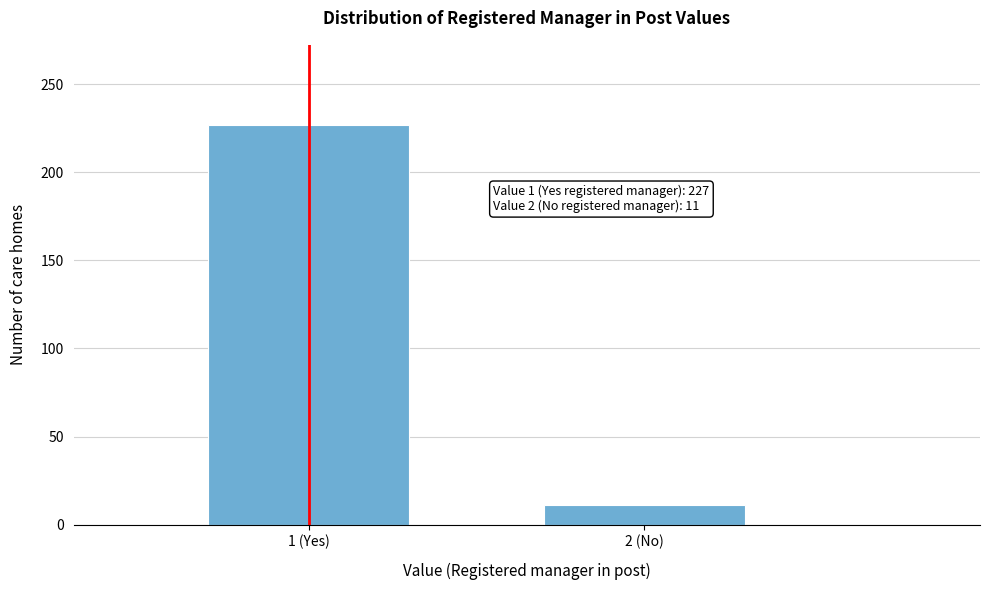

Reading right to left, extract all data points from this chart.

11	227